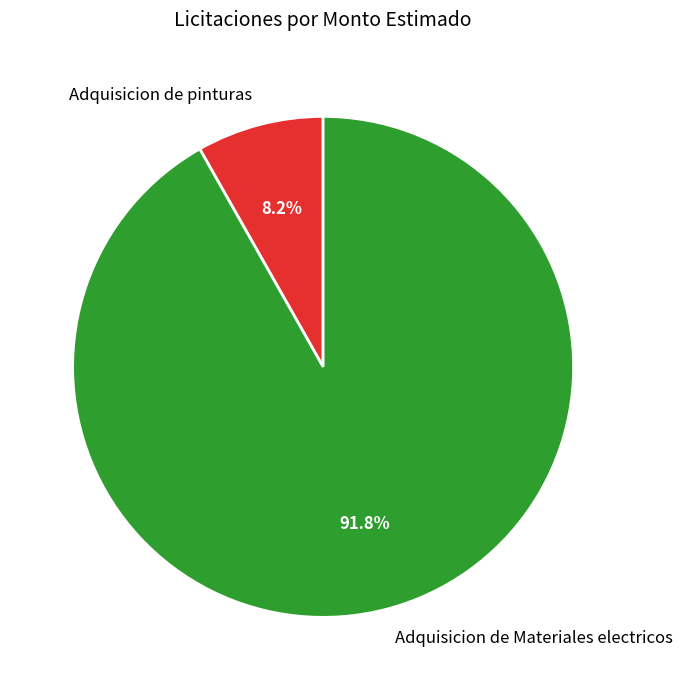

Approximately how many times larger is the value at Adquisicion de Materiales electricos compared to Adquisicion de pinturas?

11.2